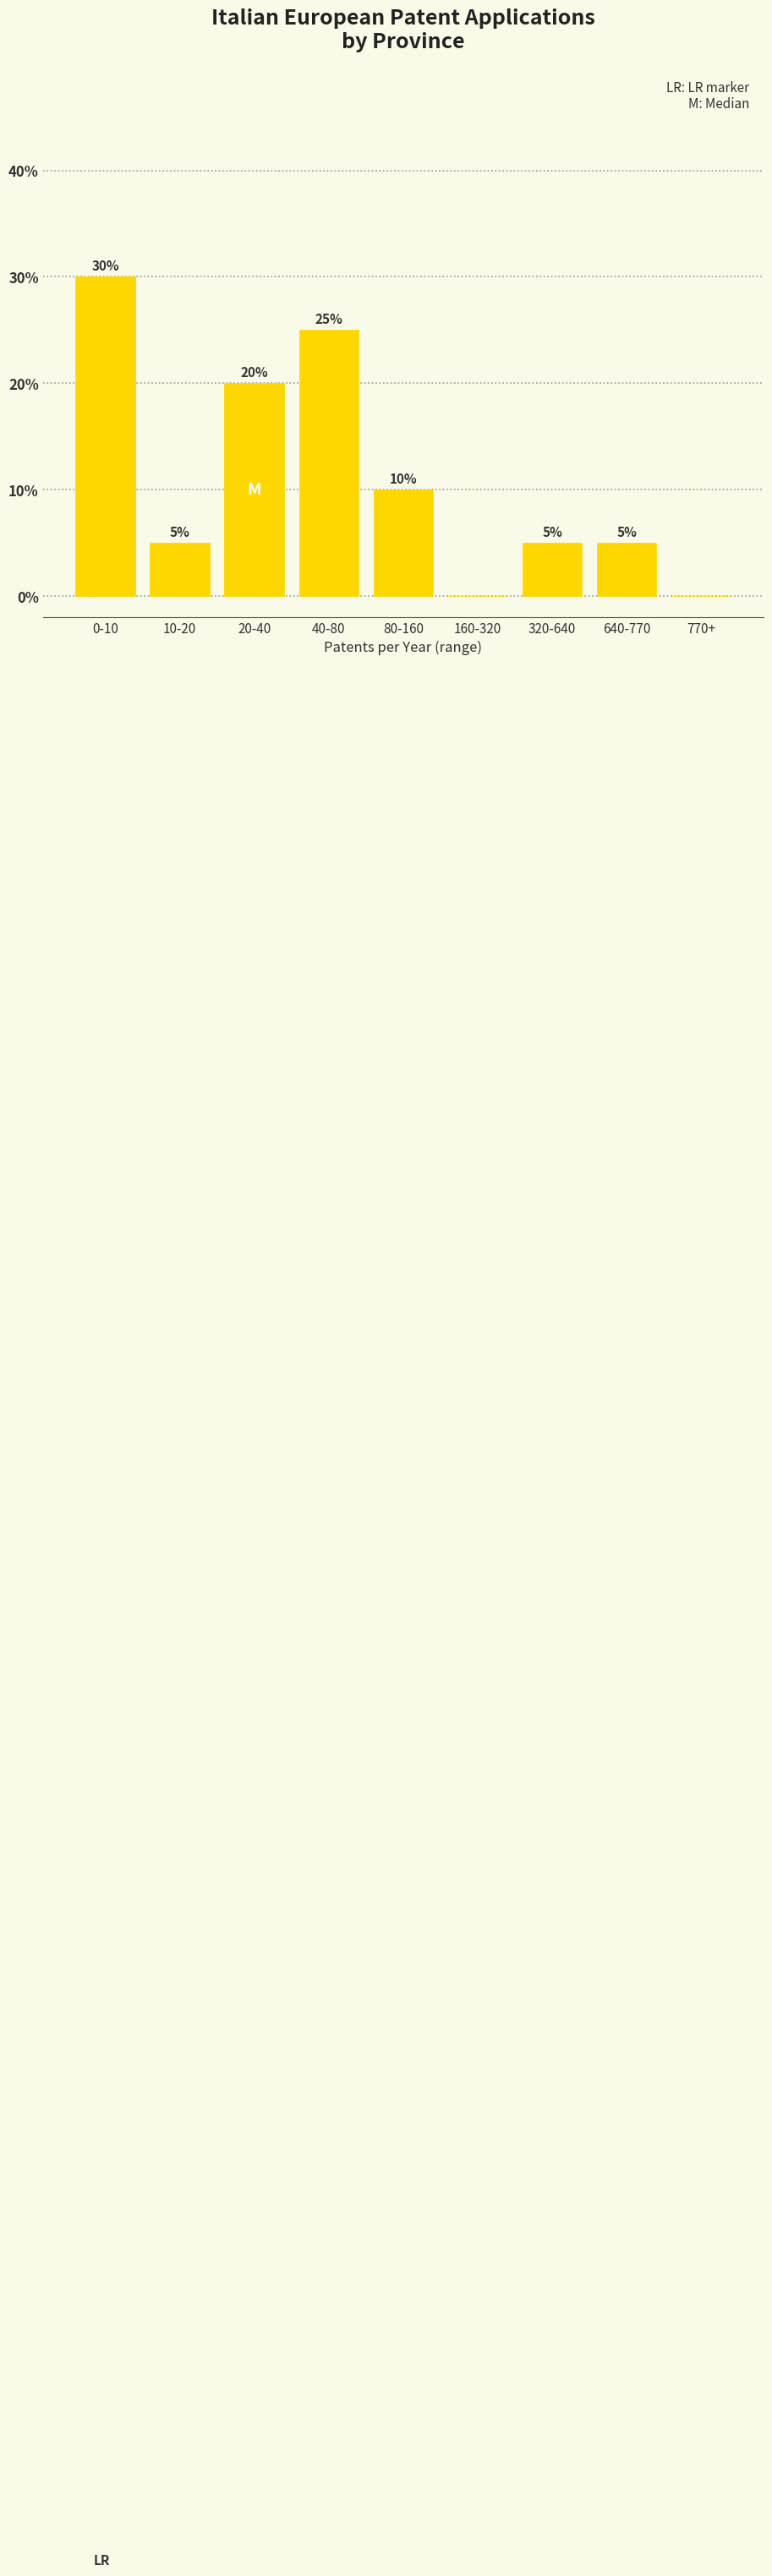

Reading right to left, what are all the values shown in this chart?

770+=0	640-770=5	320-640=5	160-320=0	80-160=10	40-80=25	20-40=20	10-20=5	0-10=30